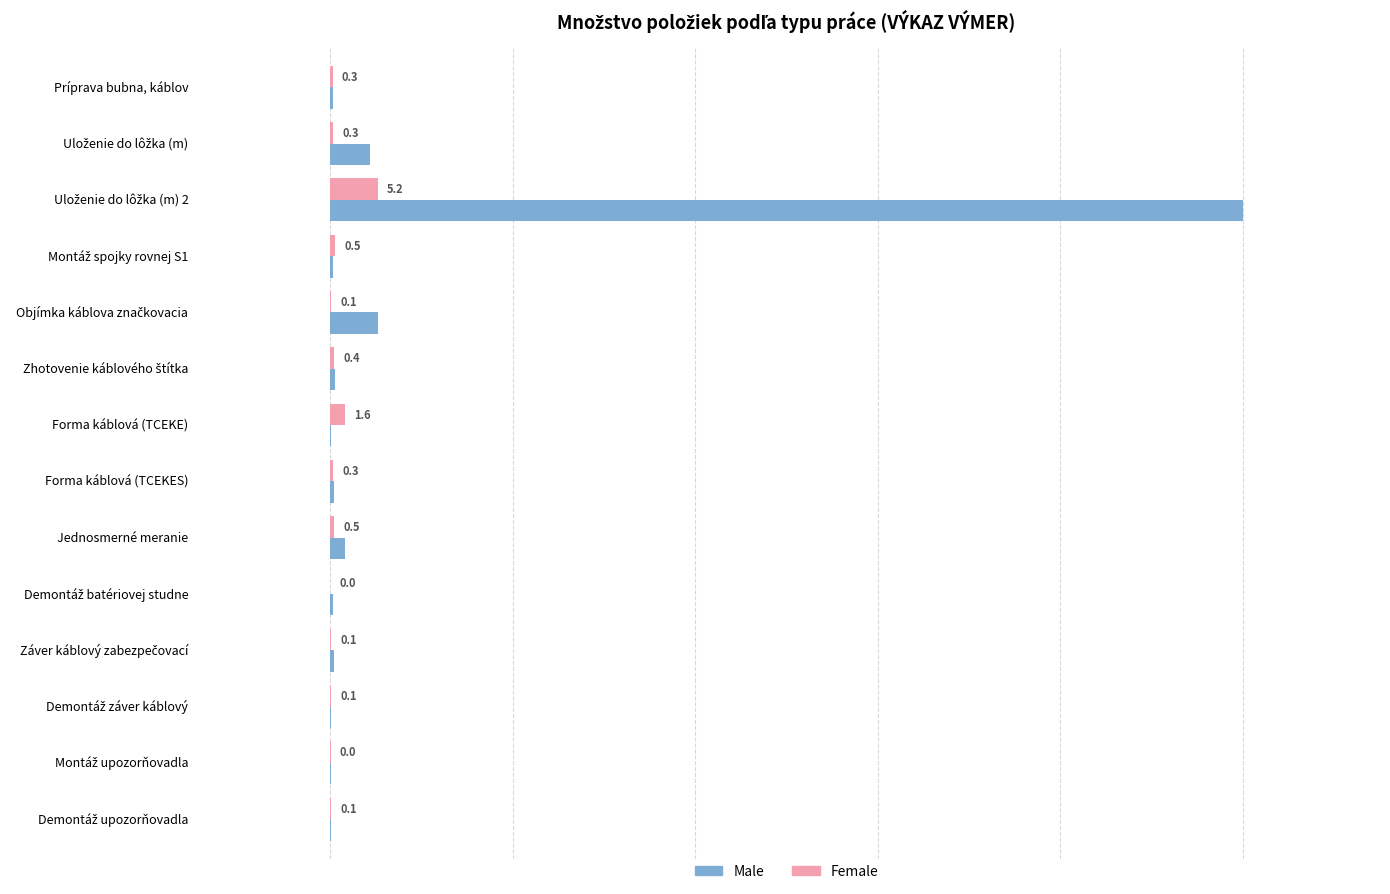

What is the average value of the Male series?

8.1